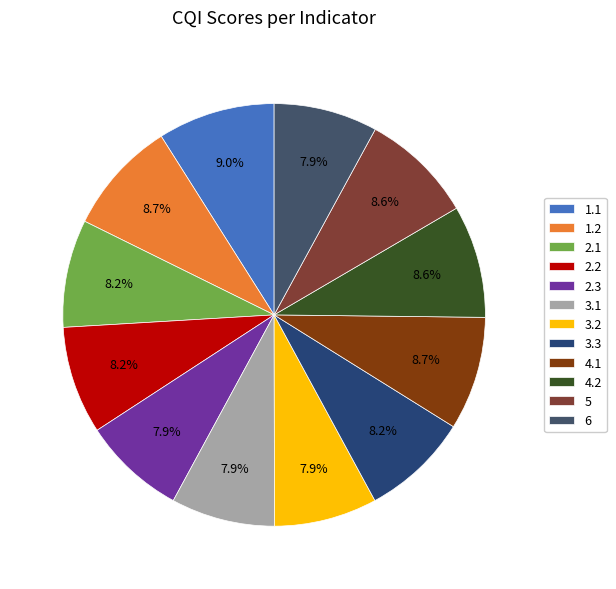

Is it true that 6 is 18% of the pie?

False